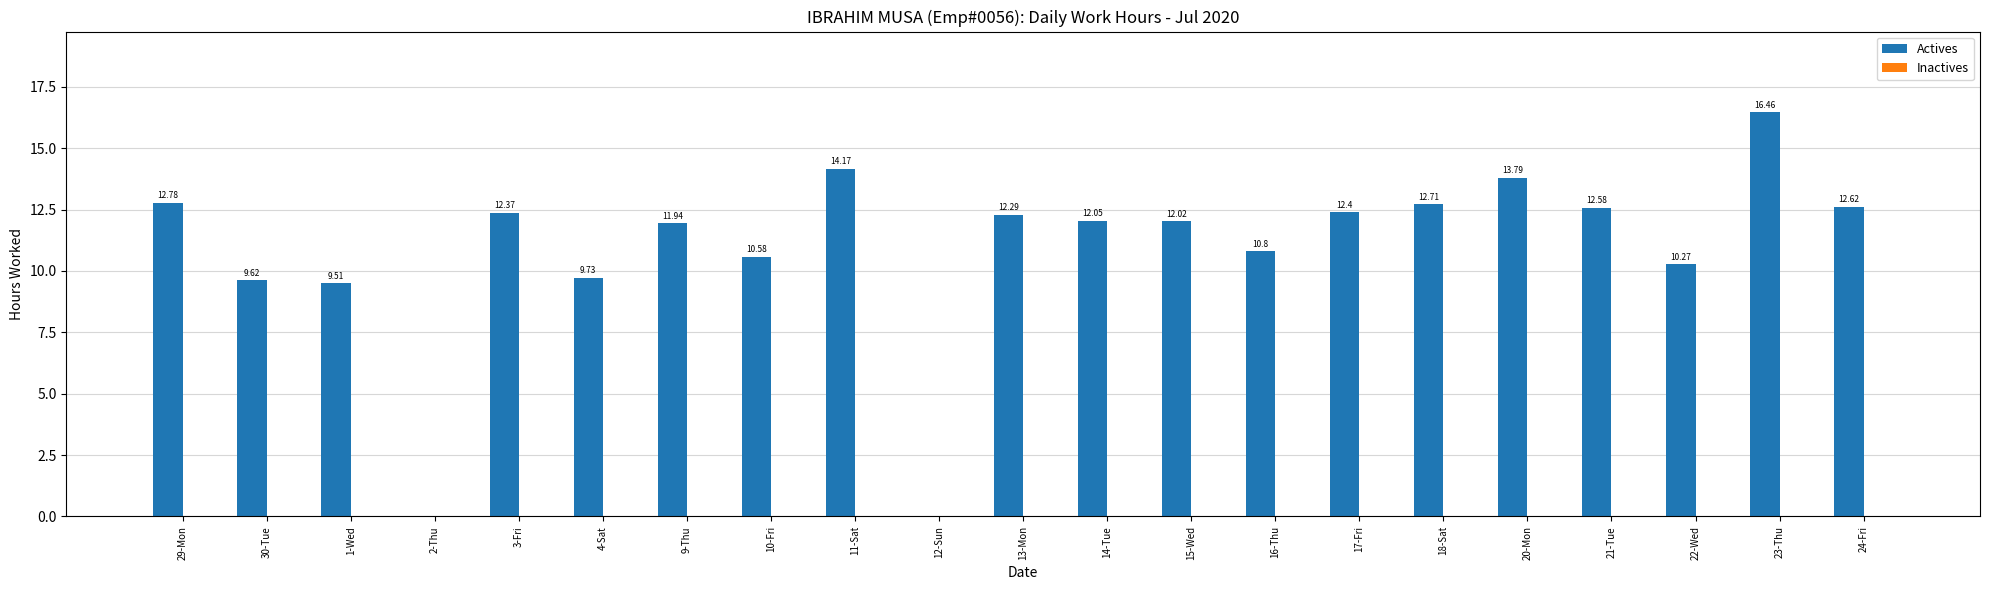

Approximately how many times larger is the value at 17-Fri compared to 22-Wed?

1.2